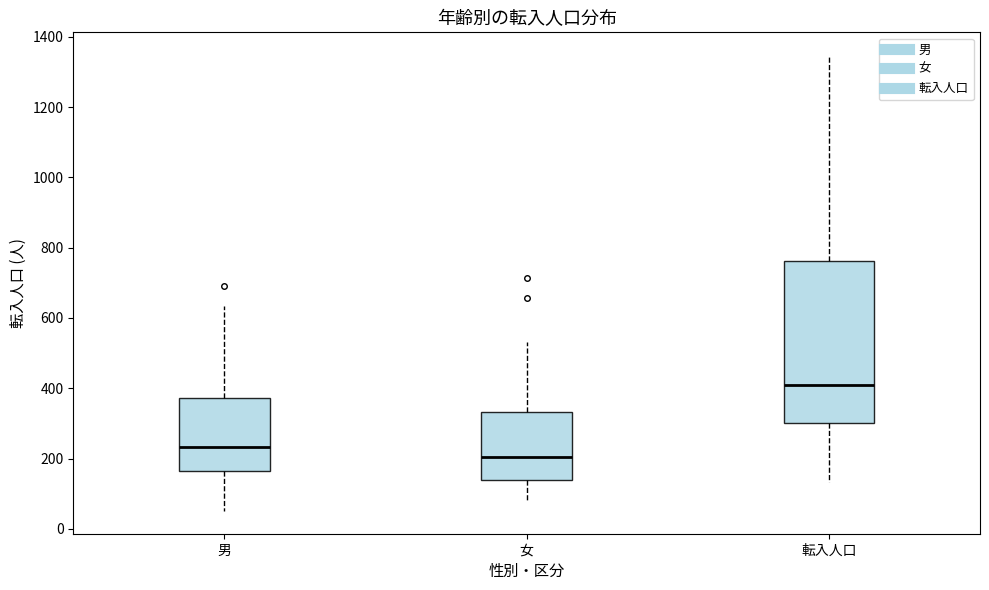

Reading left to right, read every box against the y-axis: the position of its median line, the range the box covers, and the ends of its whiskers. The values are not printed on the chart, so give them approximately, as read against the axis.

男: median 240, box 160 to 380, whiskers 60 to 640
女: median 200, box 140 to 340, whiskers 80 to 540
転入人口: median 420, box 300 to 760, whiskers 140 to 1340